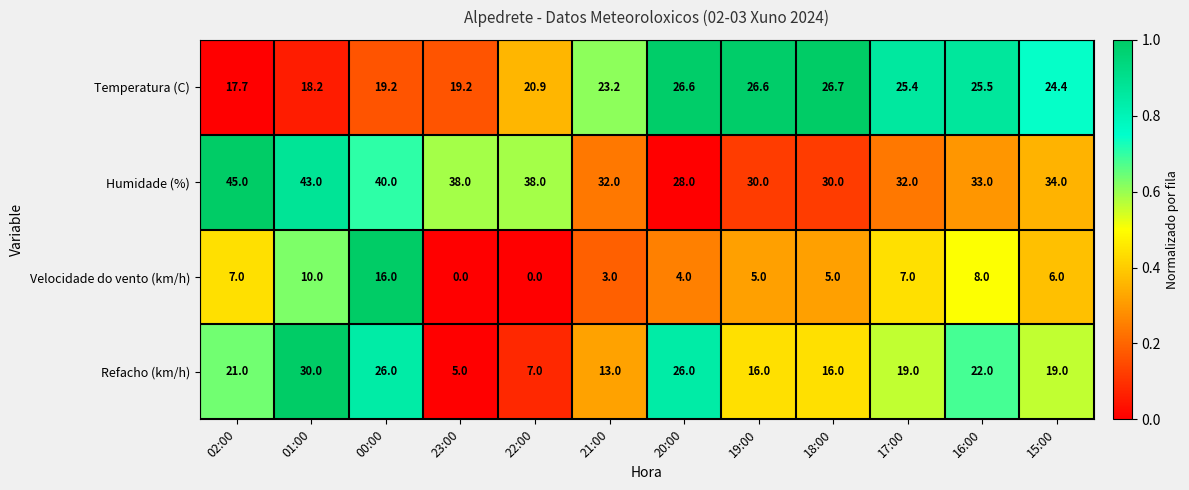

List the series in order of their overall mean, lowest first.

Velocidade do vento (km/h), Refacho (km/h), Temperatura (C), Humidade (%)